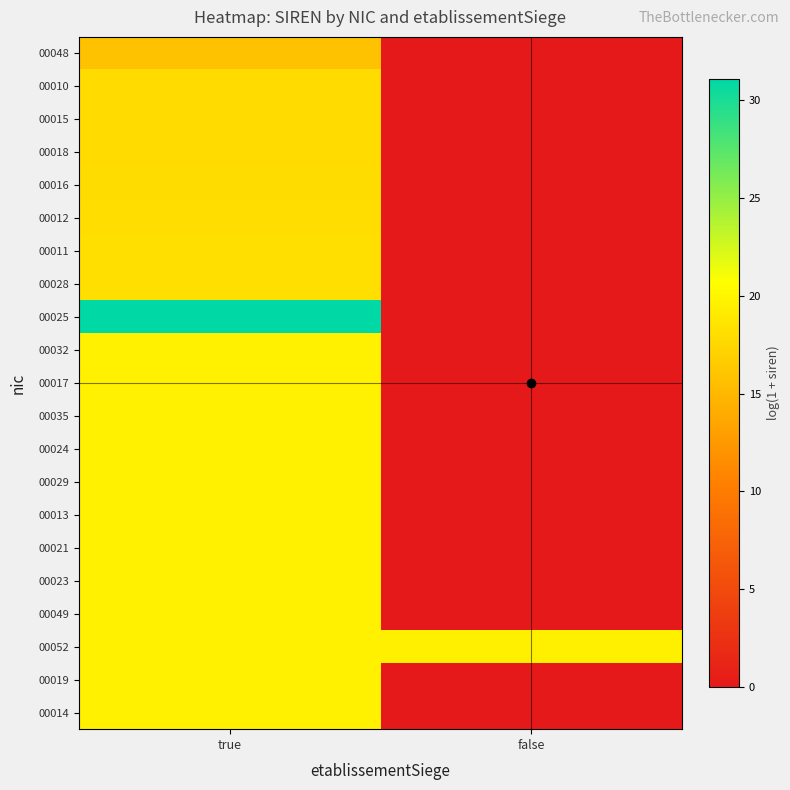

Which series has the largest range (max minus min)?

00025